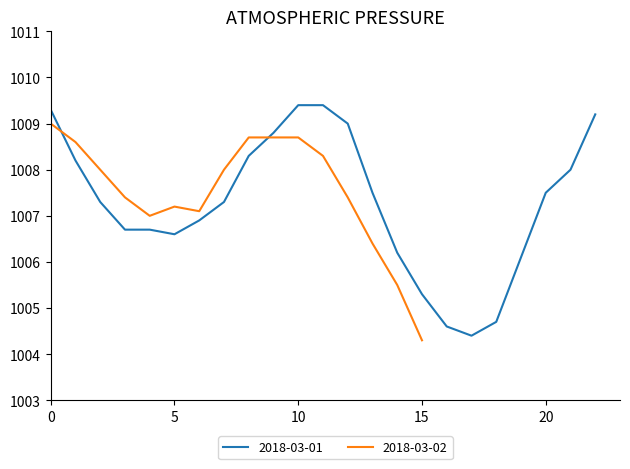

List the labels in order of value, smallest first.

2018-03-02 15:00, 2018-03-01 17:00, 2018-03-01 16:00, 2018-03-01 18:00, 2018-03-01 15:00, 2018-03-02 14:00, 2018-03-01 19:00, 2018-03-01 14:00, 2018-03-02 13:00, 2018-03-01 05:00, 2018-03-01 03:00, 2018-03-01 04:00, 2018-03-01 06:00, 2018-03-02 04:00, 2018-03-02 06:00, 2018-03-02 05:00, 2018-03-01 02:00, 2018-03-01 07:00, 2018-03-02 03:00, 2018-03-02 12:00, 2018-03-01 13:00, 2018-03-01 20:00, 2018-03-01 21:00, 2018-03-02 07:00, 2018-03-01 01:00, 2018-03-01 08:00, 2018-03-02 11:00, 2018-03-02 01:00, 2018-03-02 08:00, 2018-03-02 09:00, 2018-03-02 10:00, 2018-03-01 09:00, 2018-03-01 12:00, 2018-03-02 00:00, 2018-03-01 22:00, 2018-03-01 00:00, 2018-03-01 10:00, 2018-03-01 11:00